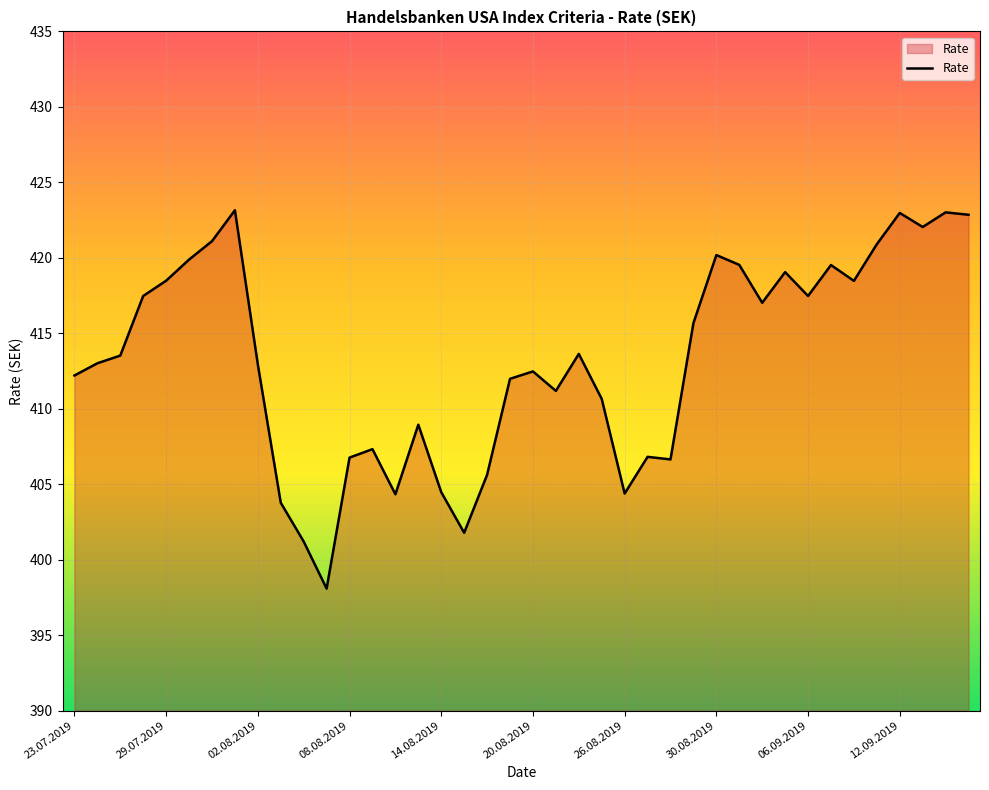

What is the difference between the maximum and minimum values?

25.1